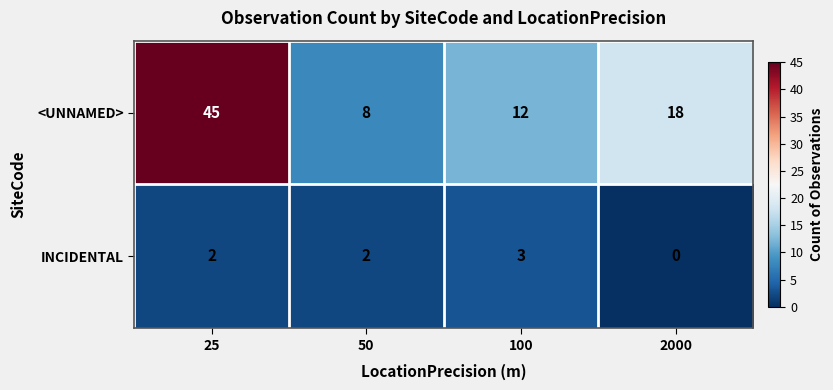

At 25, list the series in order from largest to smallest.

<UNNAMED>, INCIDENTAL